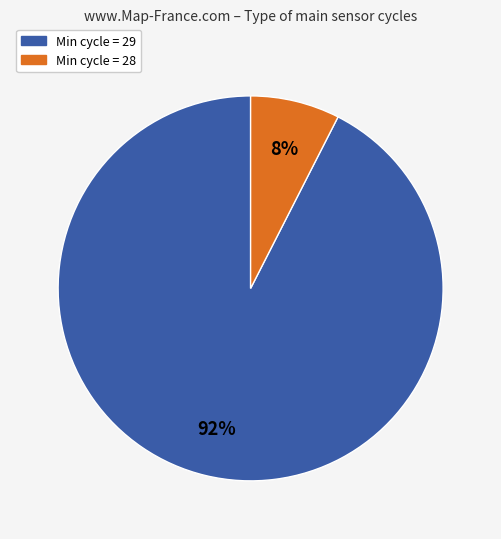

Is there a majority slice in this chart?

Yes